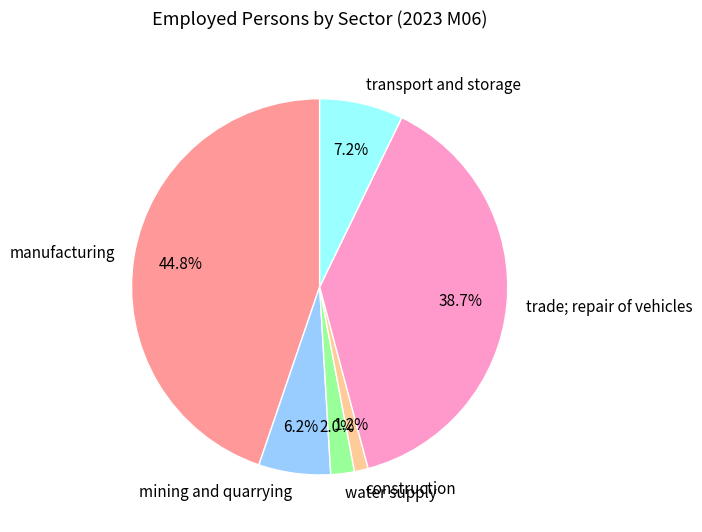

Which slice is the largest?

manufacturing